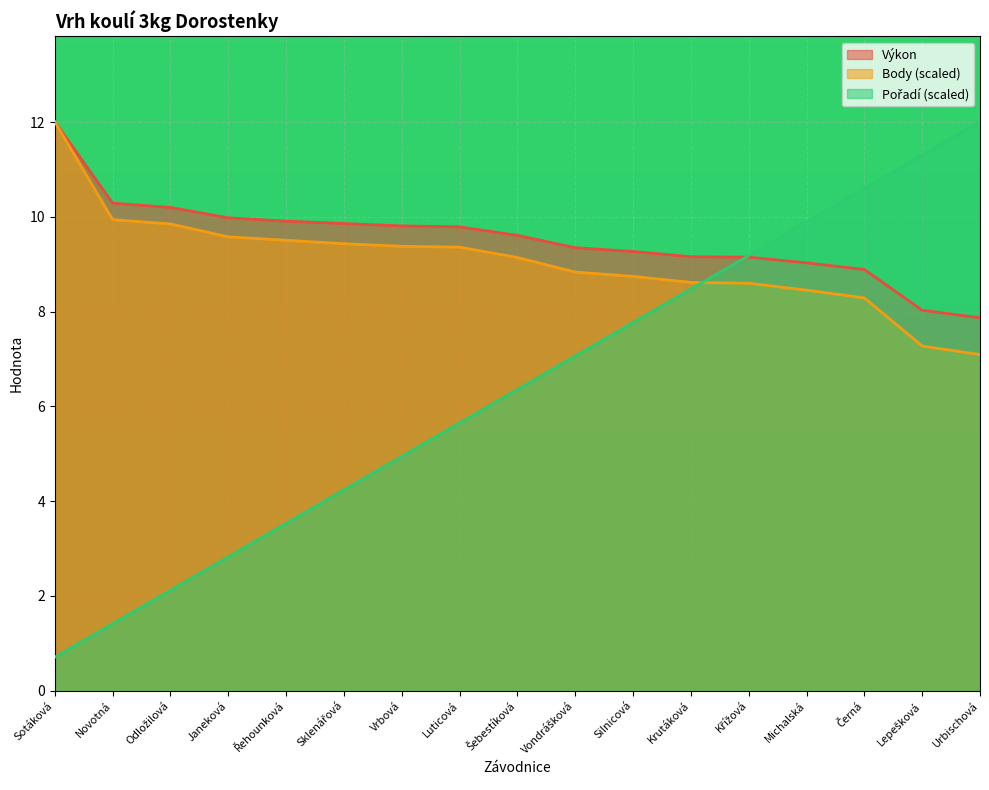

How many data points in Pořadí are above 6?

9